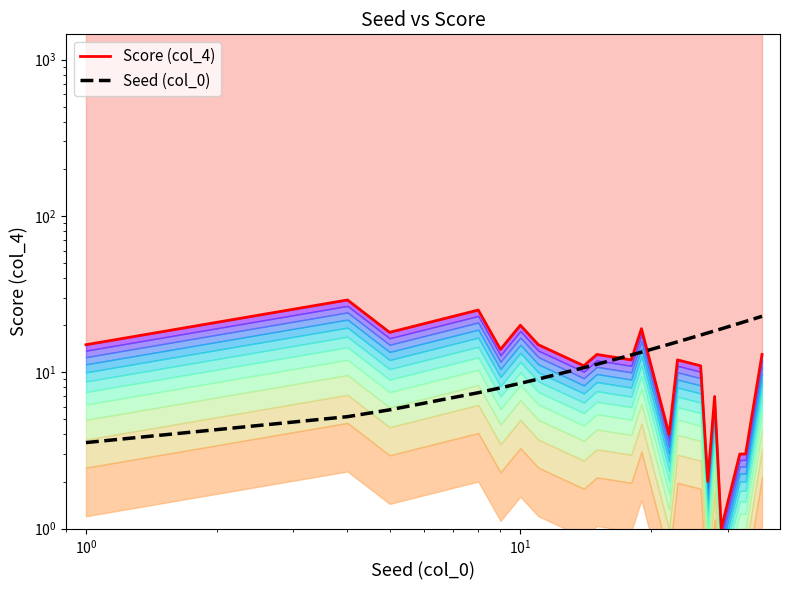

The Score (col_4) series shows 7.4 at 9. True or false?

False